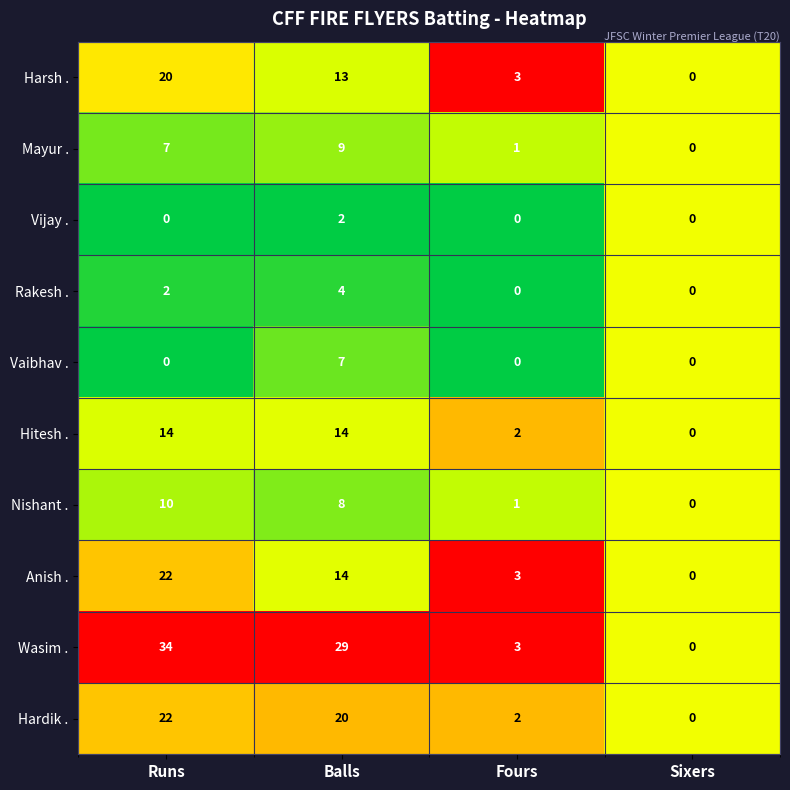

What is the difference between the Hitesh . values at Runs and Sixers?

14